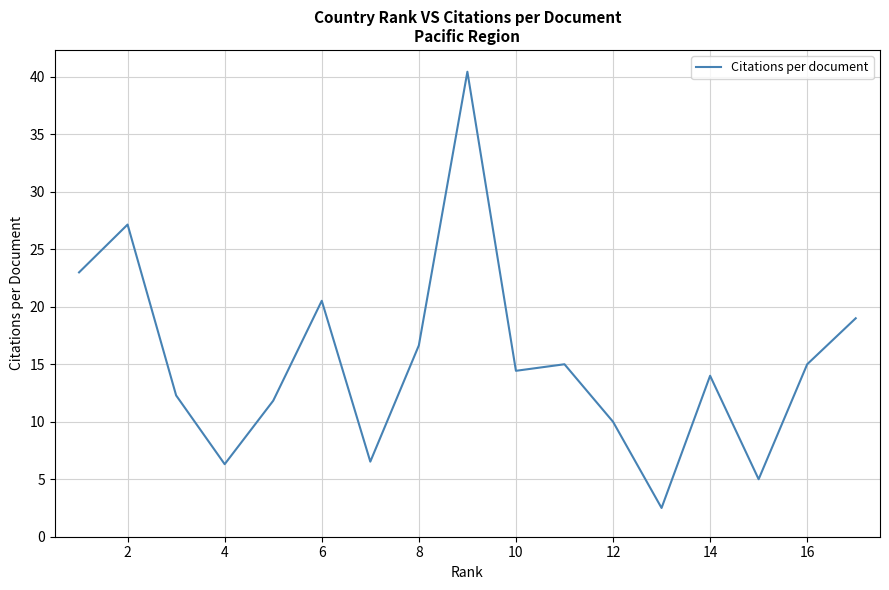

What is the minimum value shown in the chart?

2.5